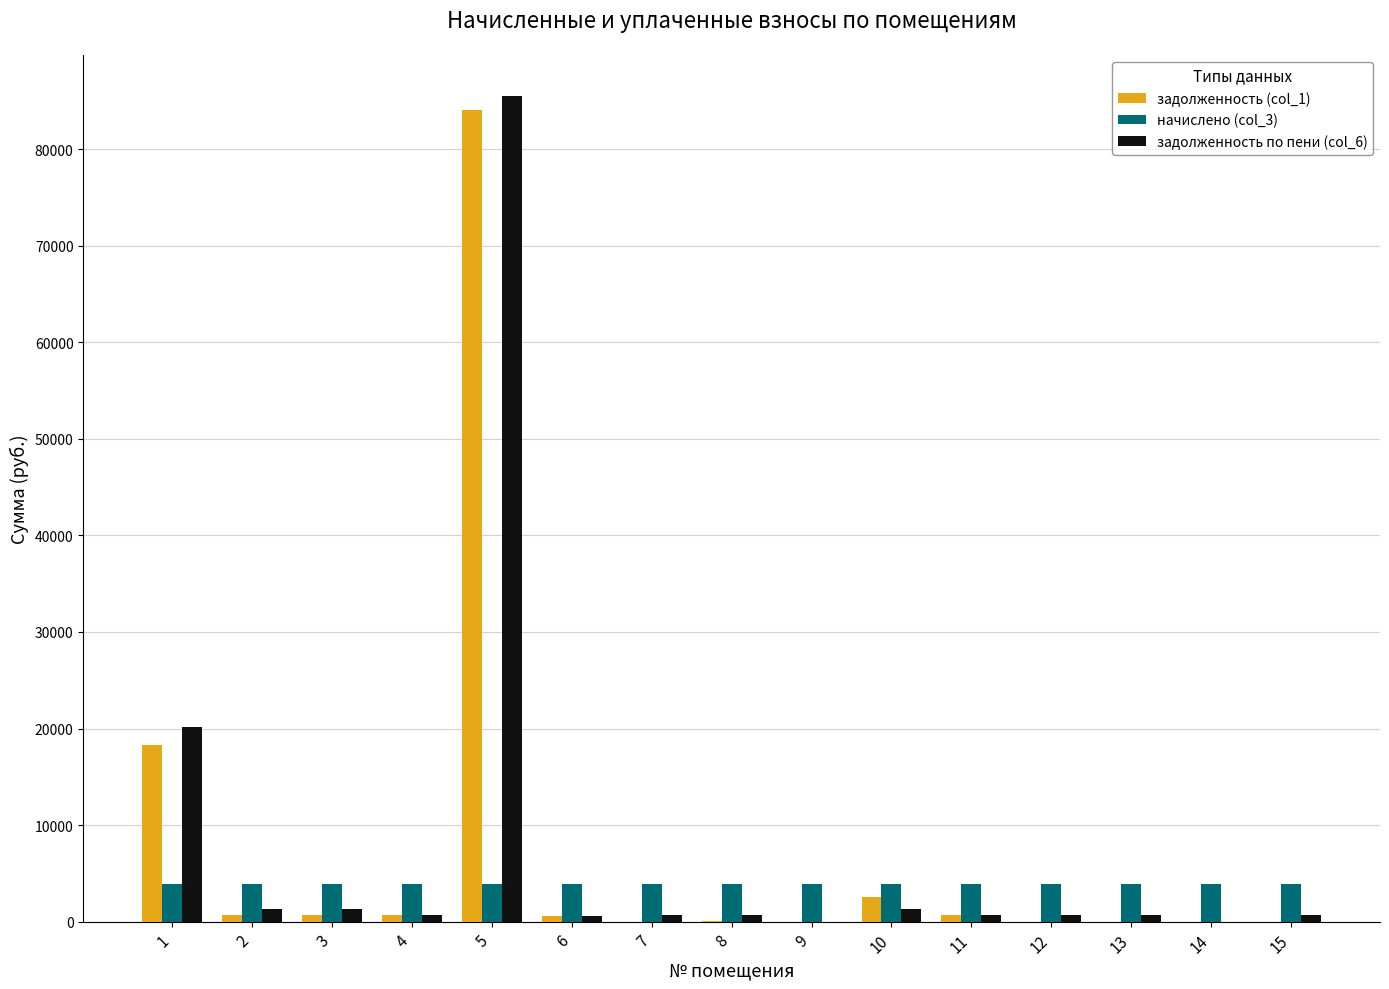

The value of задолженность (col_1) at 1 is 18253.2. True or false?

True